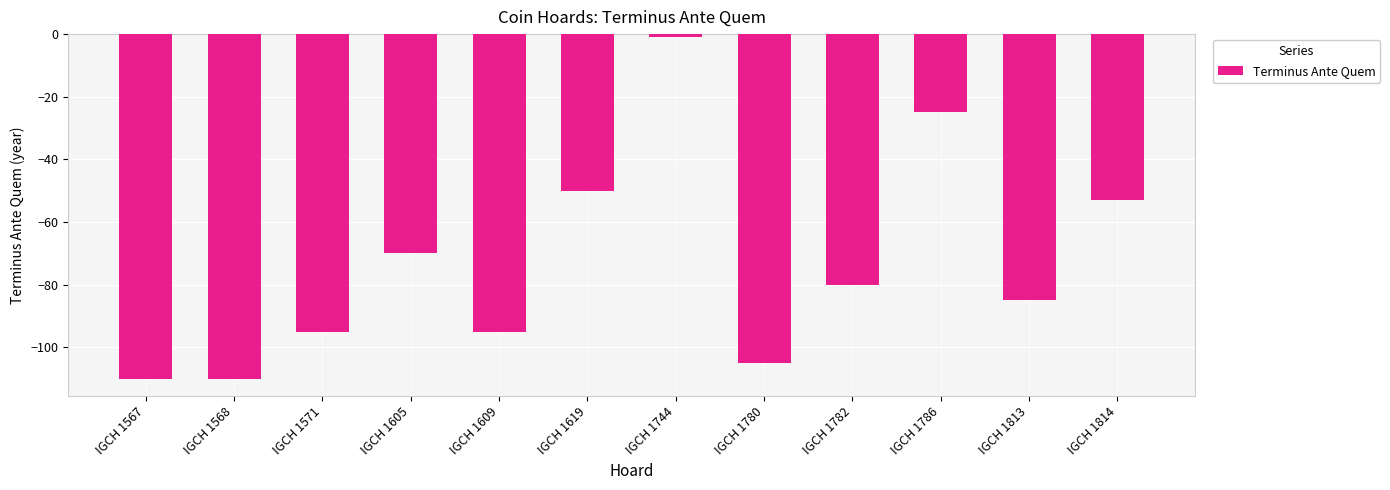

Reading left to right, extract all data points from this chart.

-110	-110	-95	-70	-95	-50	-1	-105	-80	-25	-85	-53